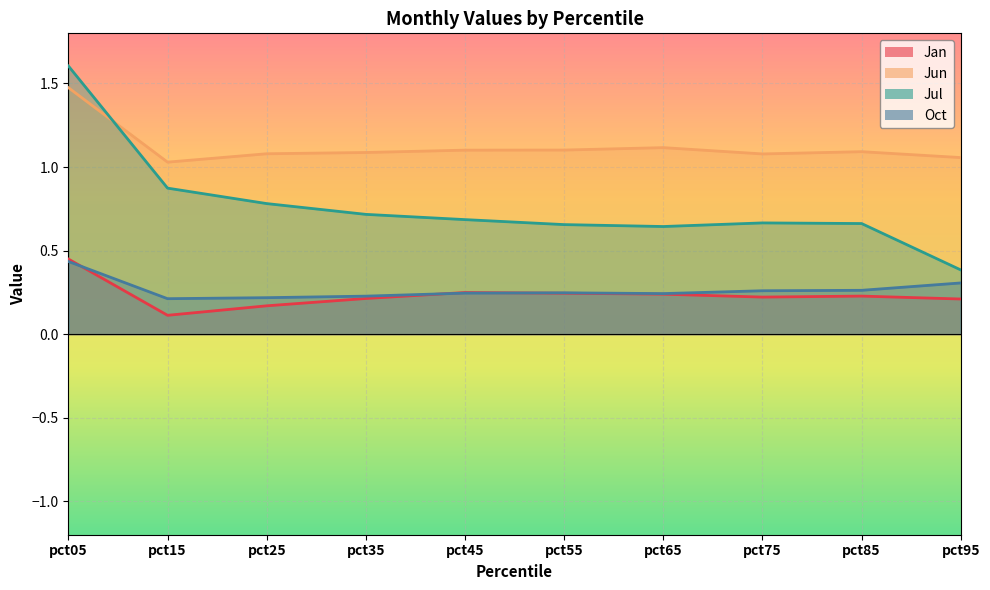

What is the difference between the second highest and second lowest values in the Jul series?

0.2